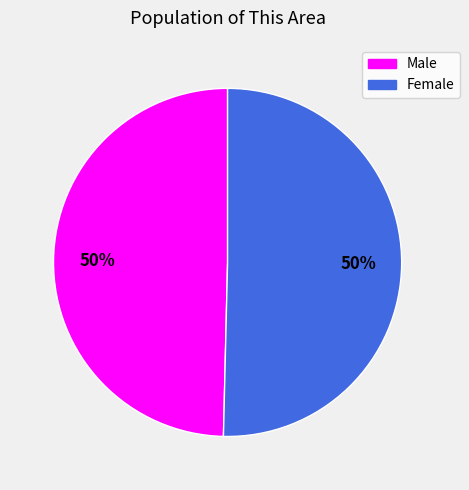

Combined, do Male and Female account for over 50%?

Yes